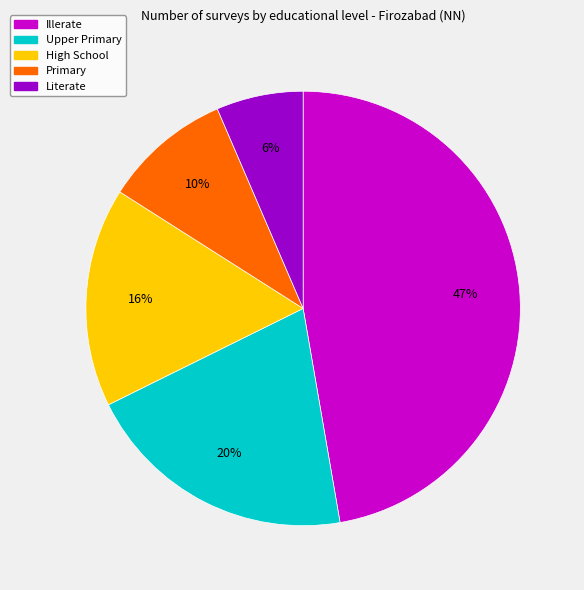

What percentage is the High School slice, to the nearest percent?

16%